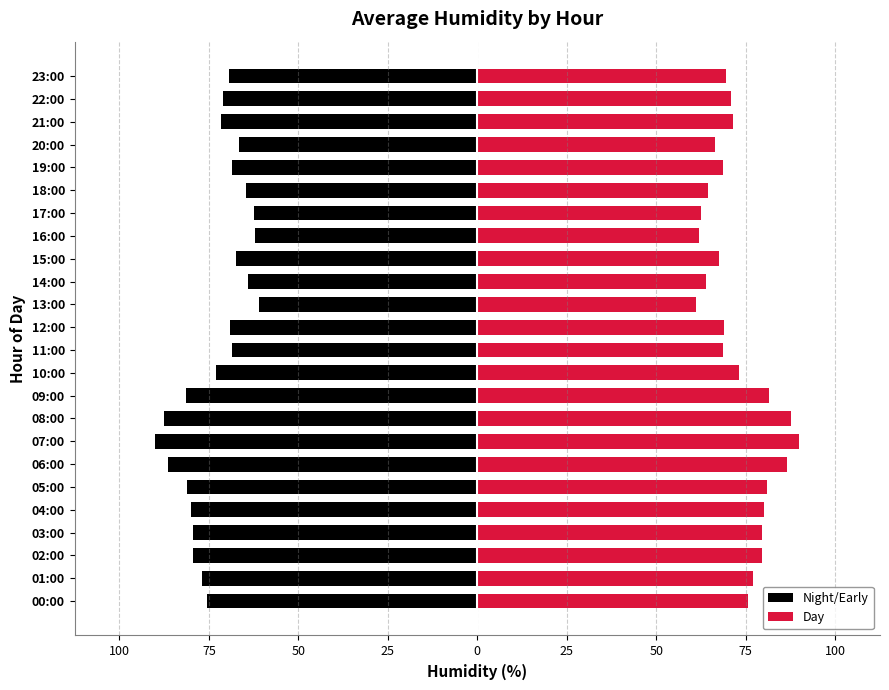

What is the average value of the Night/Early series?

-73.2